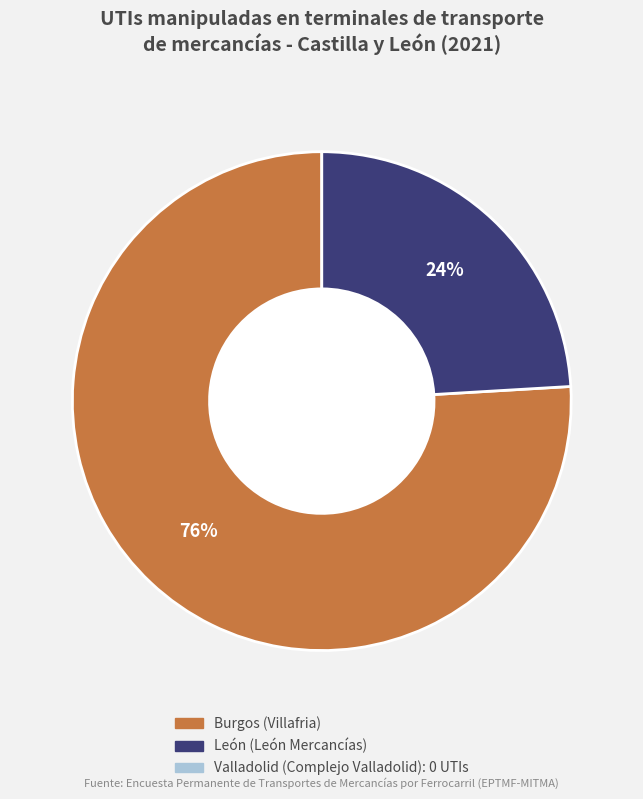

Count the number of slices in the pie.

2